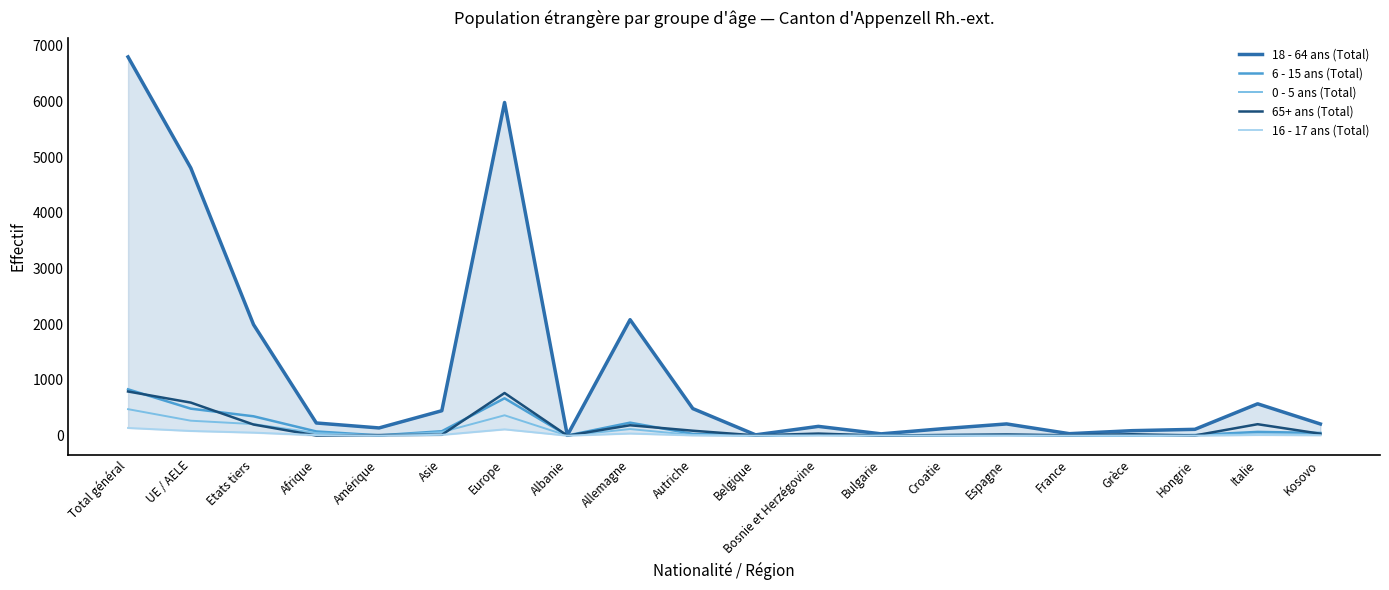

Does the chart have visible grid lines?

No